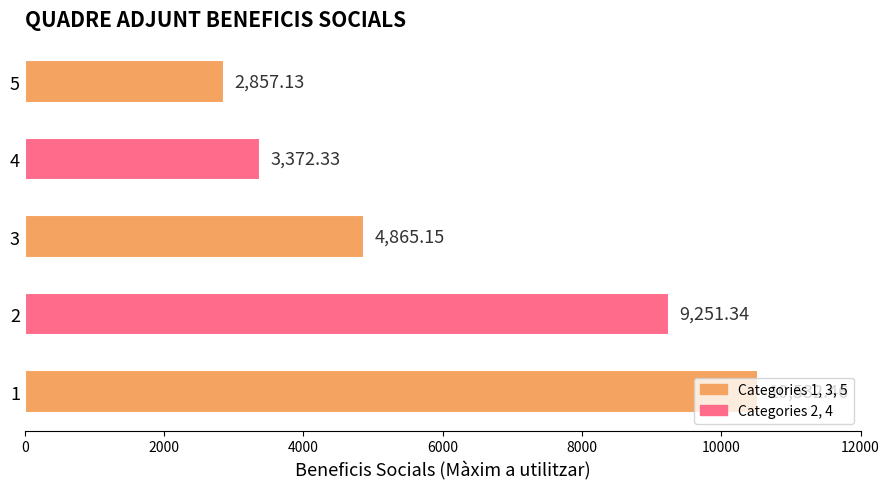

Where is the data nearest to the value 6694?

3